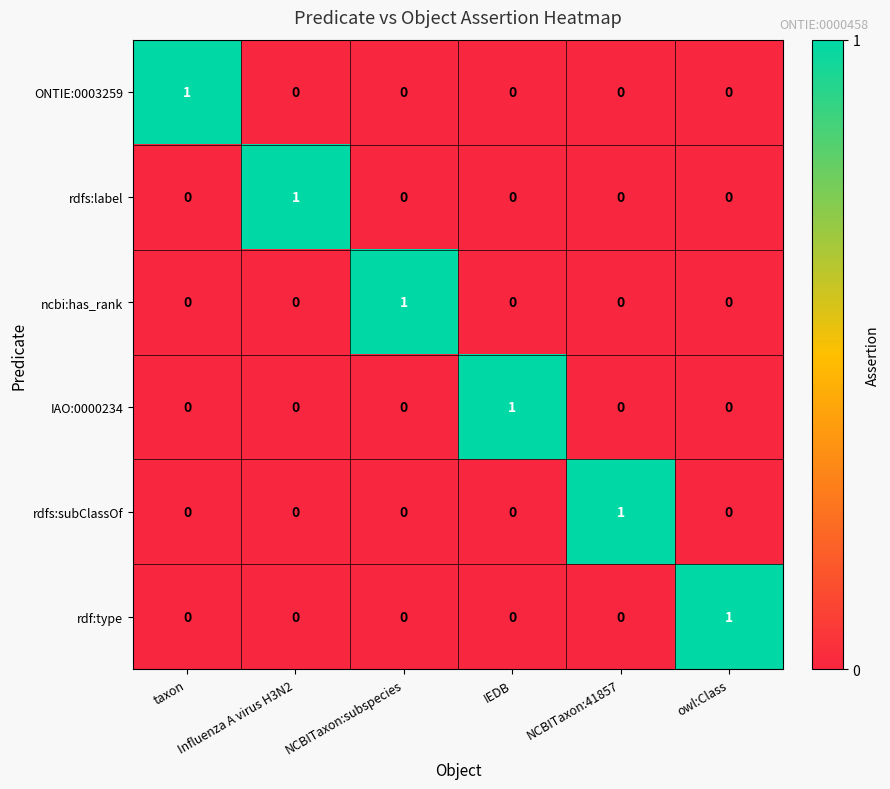

What is the total value across all series at NCBITaxon:subspecies?

1